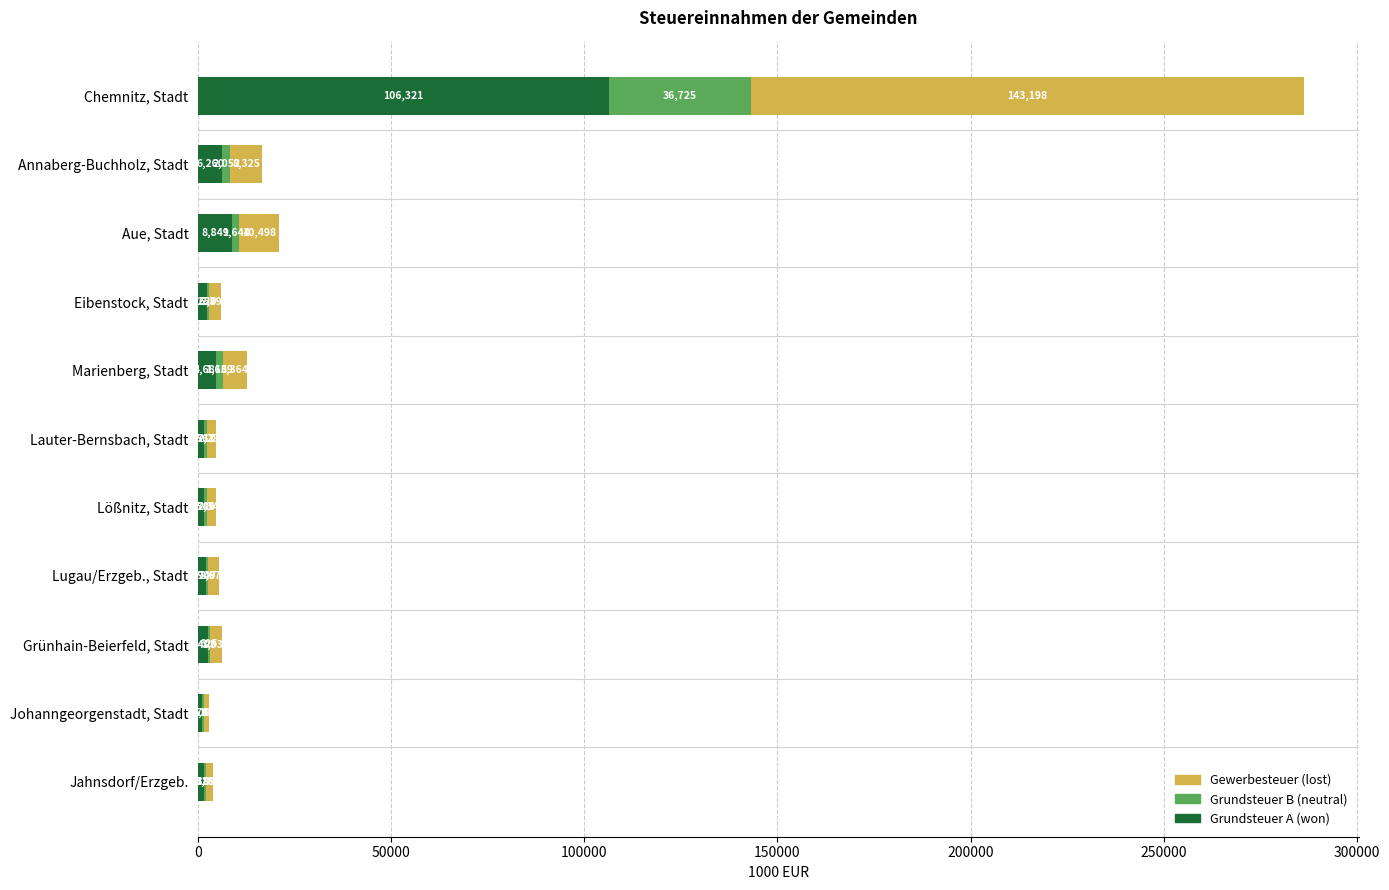

What is the total value across all series at Johanngeorgenstadt, Stadt?

2799